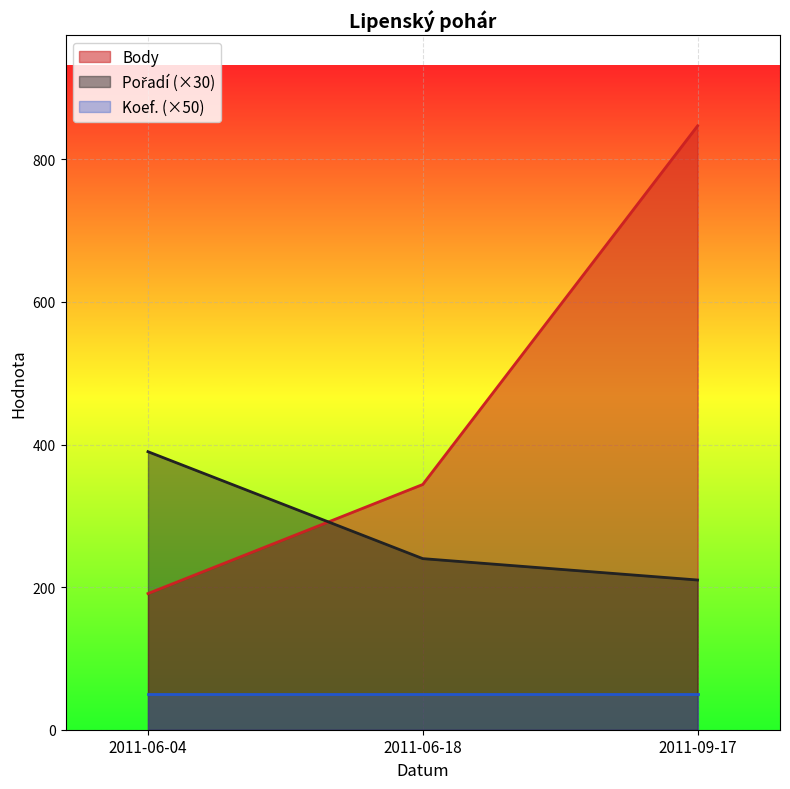

Rank the categories by Body value from highest to lowest.

2011-09-17, 2011-06-18, 2011-06-04